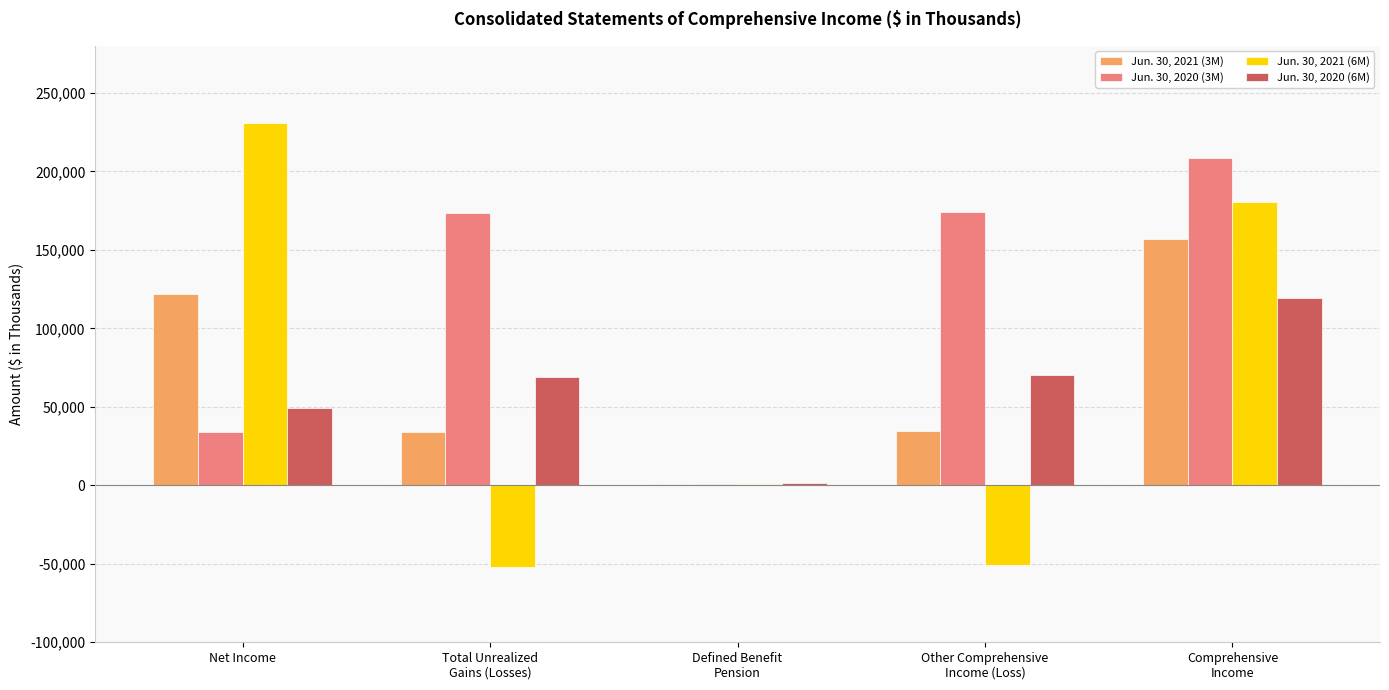

What is the difference between the Jun. 30, 2020 (3M) values at Total Unrealized
Gains (Losses) and Net Income?

139305